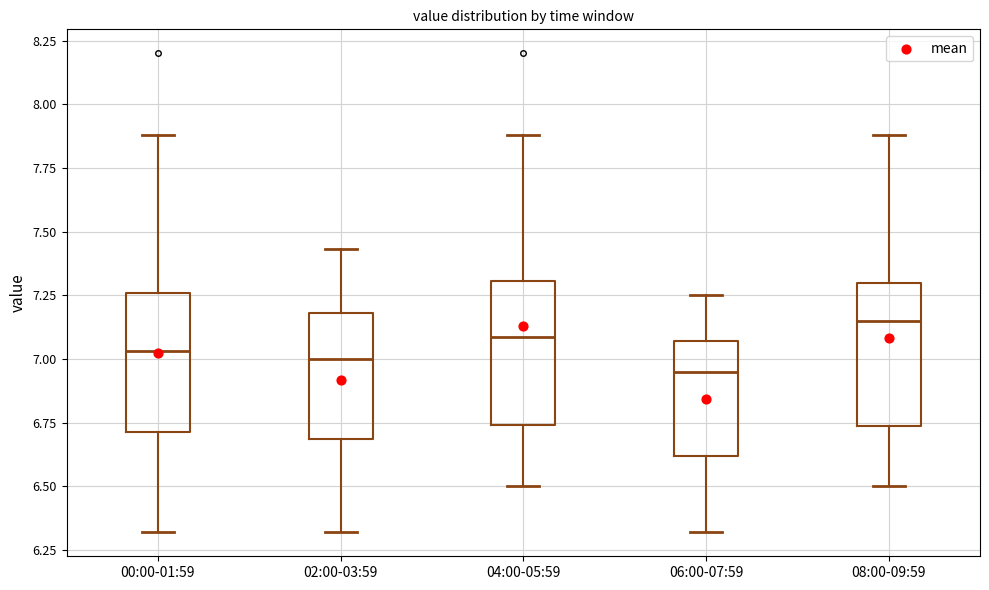

Which box's median line is the highest?

08:00-09:59